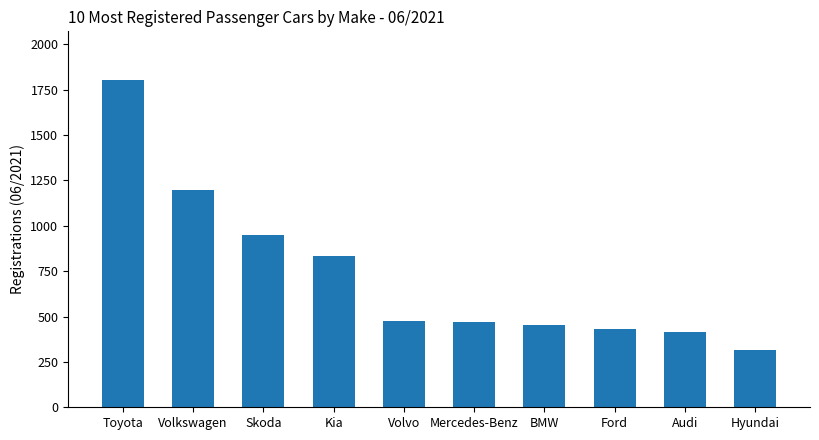

What is the difference between the values at Volkswagen and Toyota?

606